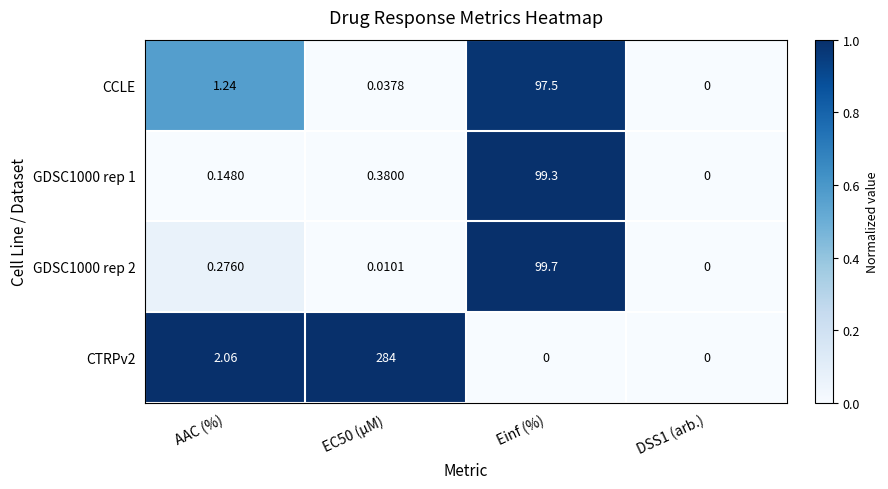

At EC50 (µM), list the series in order from largest to smallest.

CTRPv2, GDSC1000 rep 1, CCLE, GDSC1000 rep 2